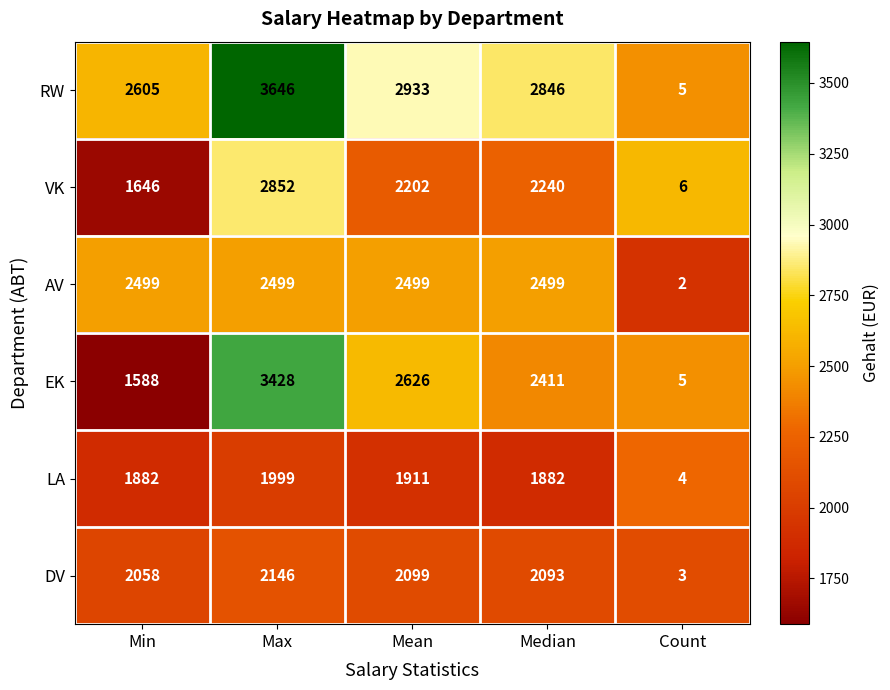

What is the difference between the maximum and minimum values in the EK series?

3423